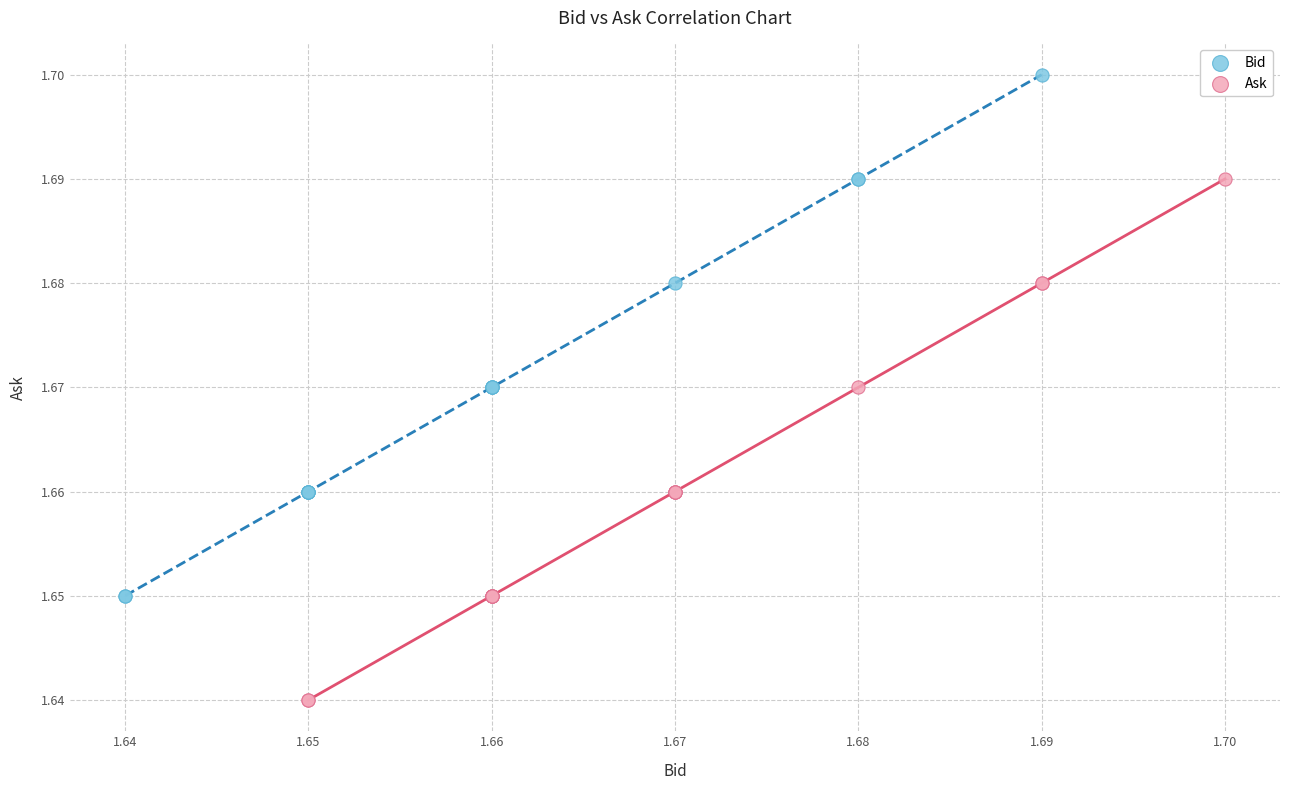

Which series contains the lowest Y value?

Ask